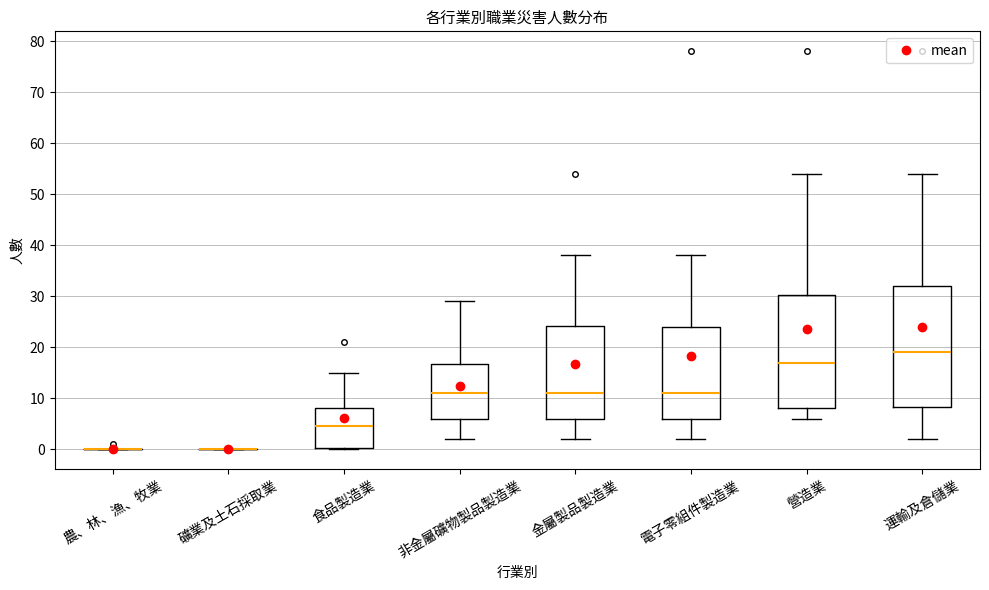

Reading left to right, read every box against the y-axis: the position of its median line, the range the box covers, and the ends of its whiskers. The values are not printed on the chart, so give them approximately, as read against the axis.

農、林、漁、牧業: box collapsed to a line at 0, whiskers 0 to 0
礦業及土石採取業: box collapsed to a line at 0, whiskers 0 to 0
食品製造業: median 5, box 0 to 8, whiskers 0 to 15
非金屬礦物製品製造業: median 11, box 6 to 17, whiskers 2 to 29
金屬製品製造業: median 11, box 6 to 24, whiskers 2 to 38
電子零組件製造業: median 11, box 6 to 24, whiskers 2 to 38
營造業: median 17, box 8 to 30, whiskers 6 to 54
運輸及倉儲業: median 19, box 8 to 32, whiskers 2 to 54